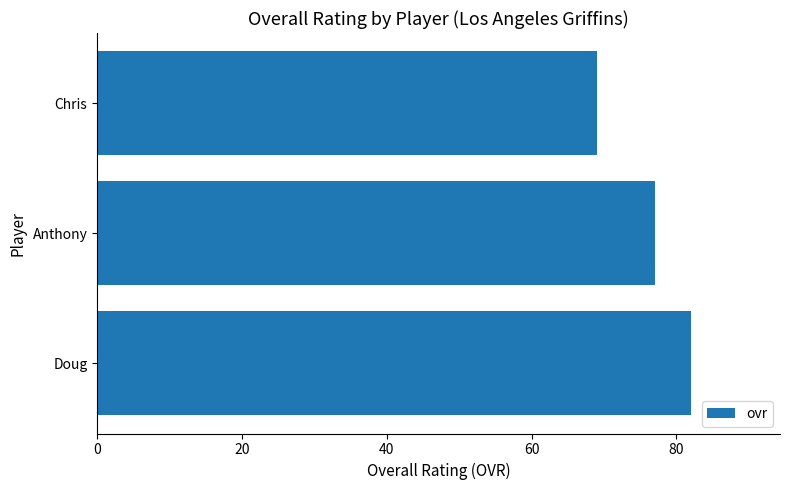

Reading bottom to top, transcribe all the data shown in this chart.

Doug=82	Anthony=77	Chris=69